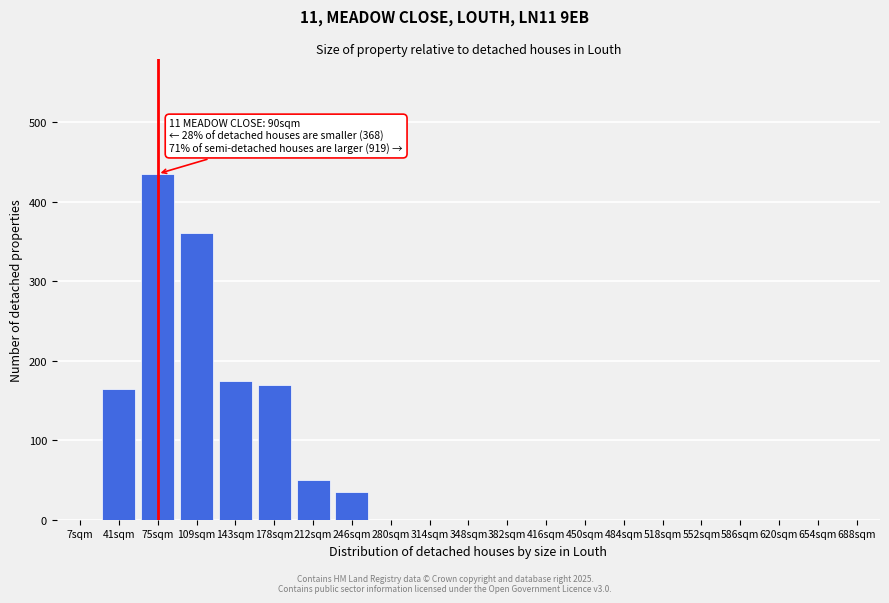

Reading left to right, extract all data points from this chart.

7sqm=0	41sqm=165	75sqm=435	109sqm=360	143sqm=175	178sqm=170	212sqm=50	246sqm=35	280sqm=0	314sqm=0	348sqm=0	382sqm=0	416sqm=0	450sqm=0	484sqm=0	518sqm=0	552sqm=0	586sqm=0	620sqm=0	654sqm=0	688sqm=0